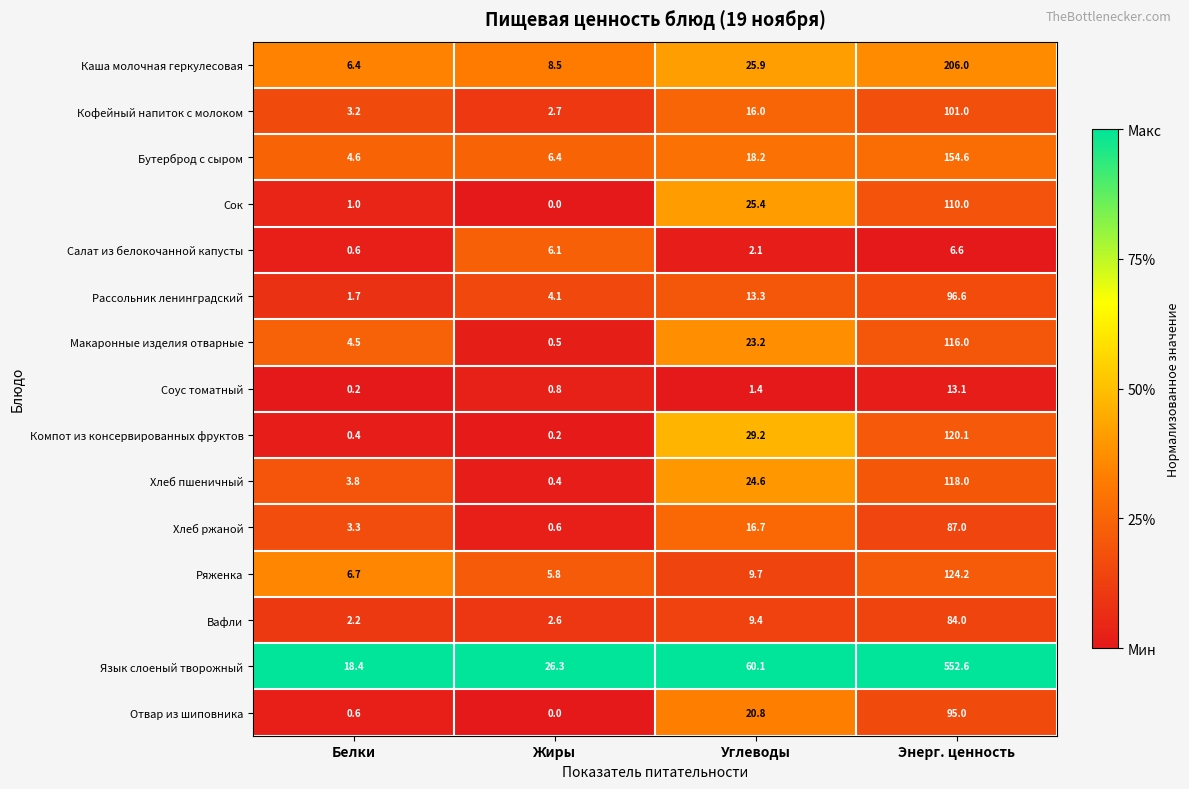

Is the value of Макаронные изделия отварные at Жиры greater than the value of Бутерброд с сыром at Белки?

No